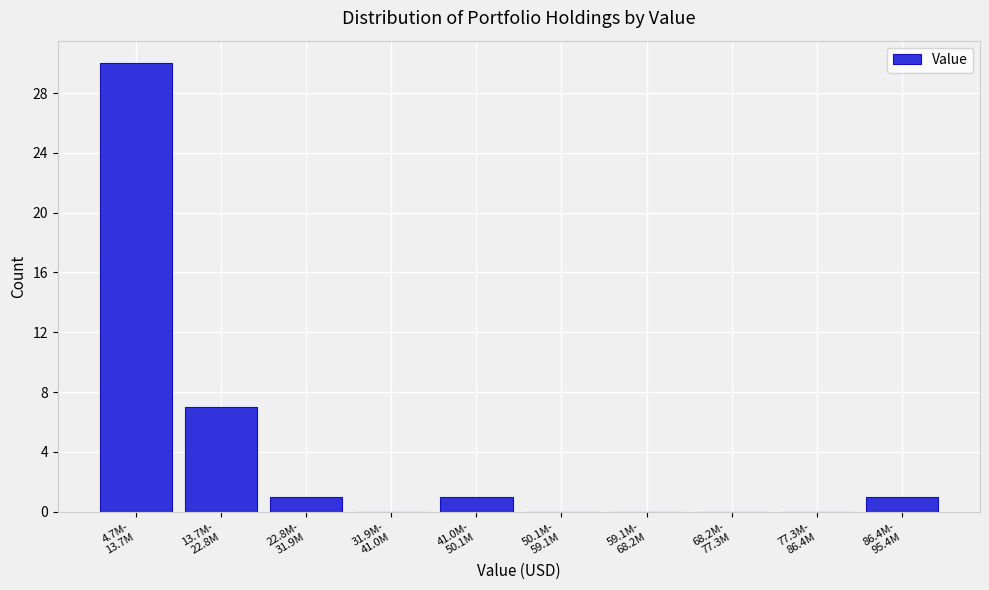

What is the maximum value shown in the chart?

30